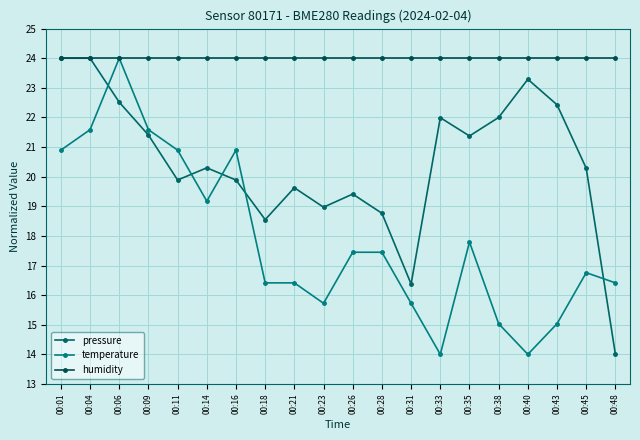

What is the value of the temperature point at the 16th from the left?

15.0